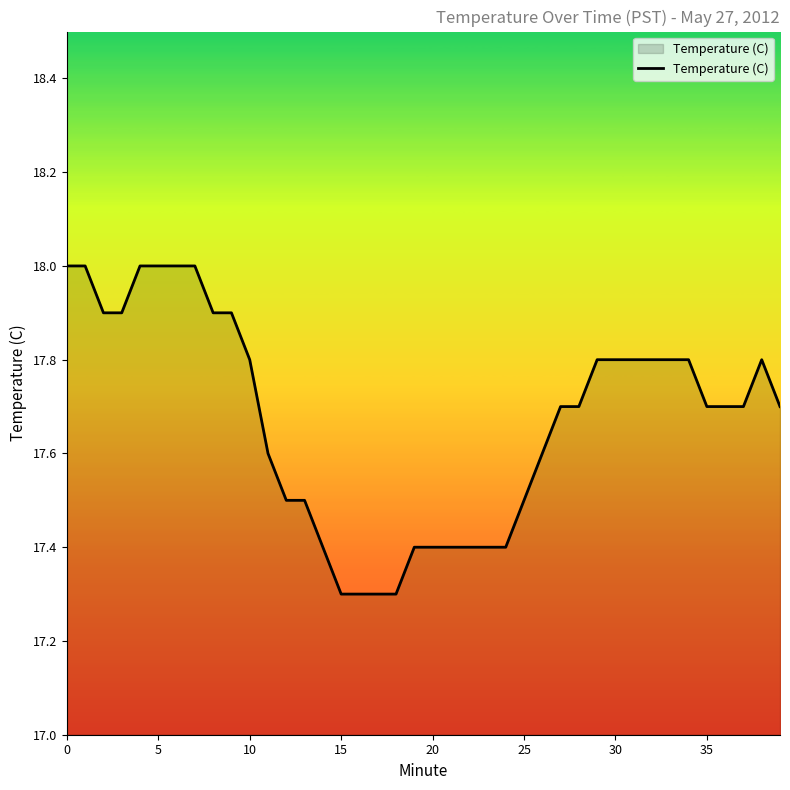

What is the difference between the maximum and second lowest values?

0.7